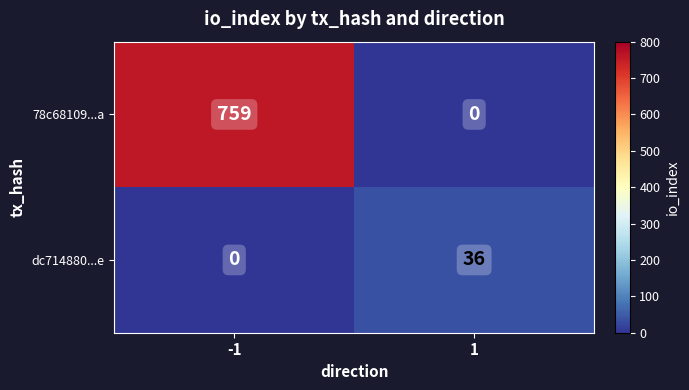

What is the approximate value of 78c68109...a at -1, to the nearest 50?

750